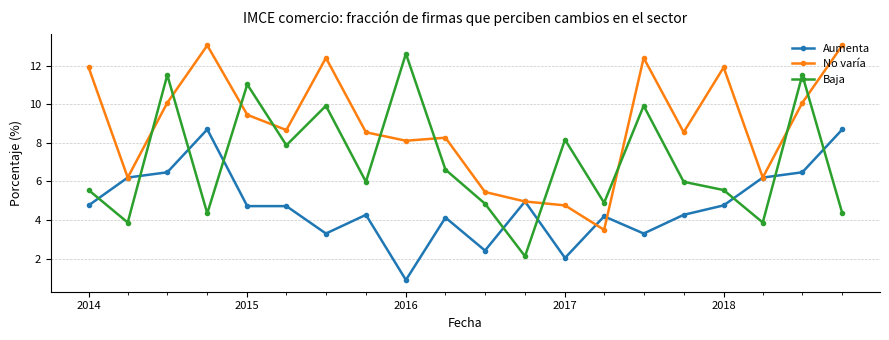

What is the lowest value of the Baja series?

2.1